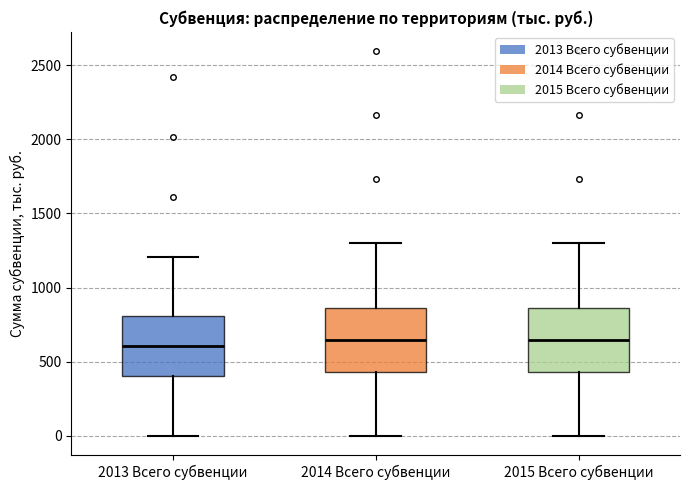

Where does the lower whisker of the box for 2013 Всего субвенции end on the y-axis? The values are not printed on the chart, so give them approximately, as read against the axis.

0